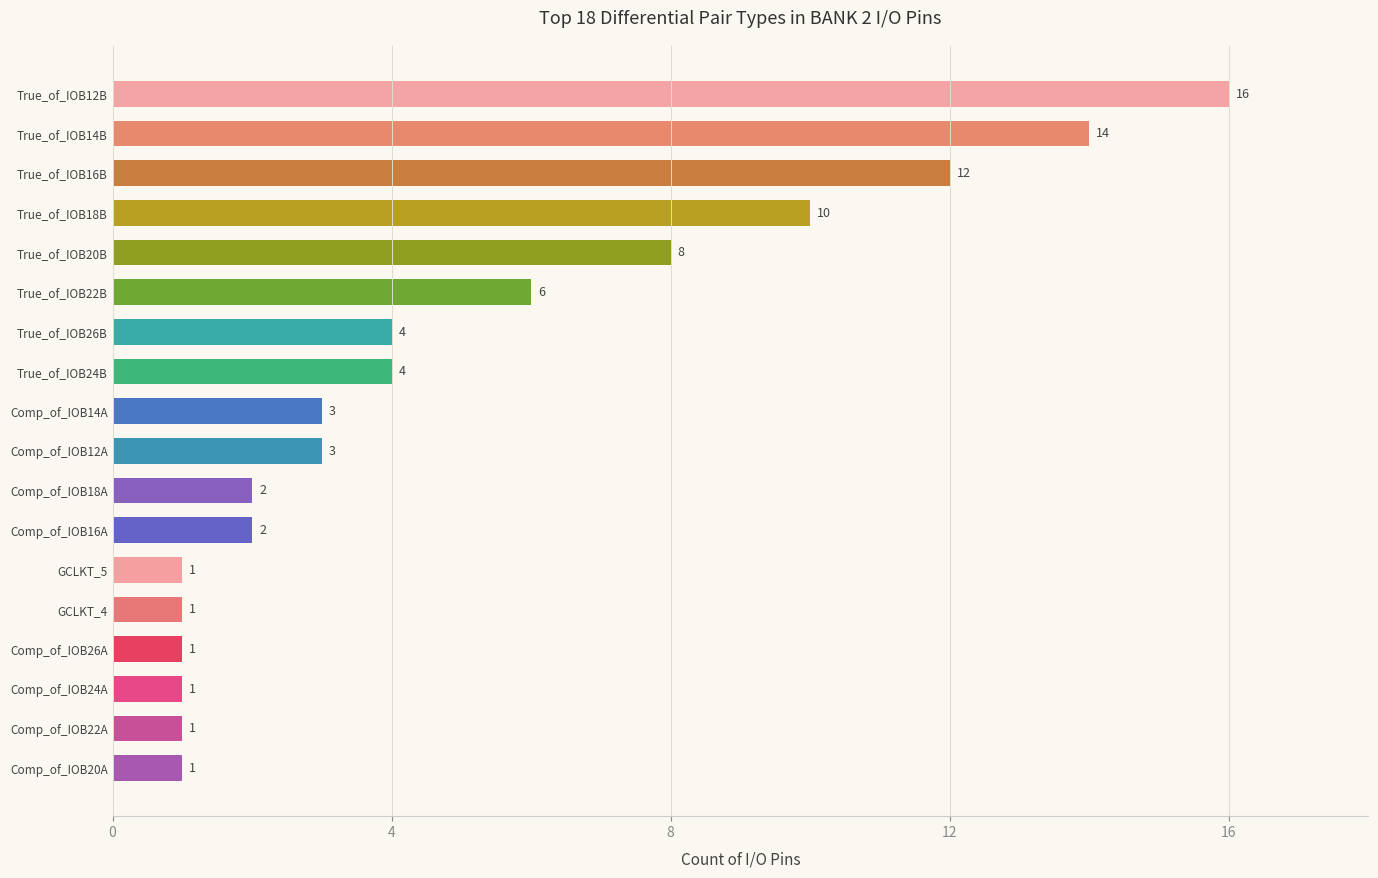

Which category has the highest value across all series?

True_of_IOB12B